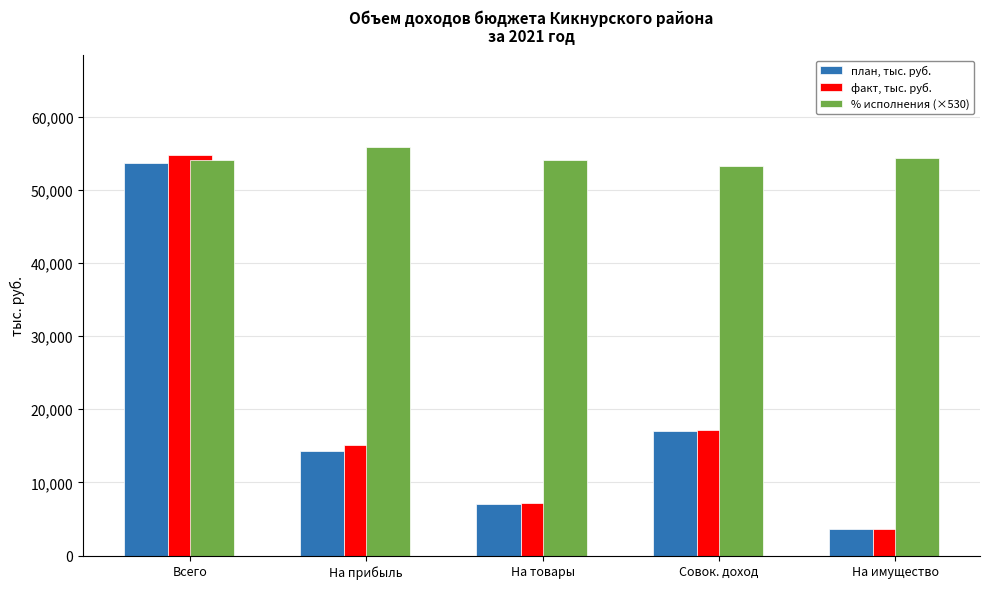

Reading left to right, list all the values displayed in this chart.

план, тыс. руб.: 53685.8	14353.9	7113.1	17036.4	3609.0
факт, тыс. руб.: 54733.8	15113.8	7251.8	17116.4	3700.6
% исполнения (×530): 54033.5	55803.7	54033.5	53249.1	54346.2